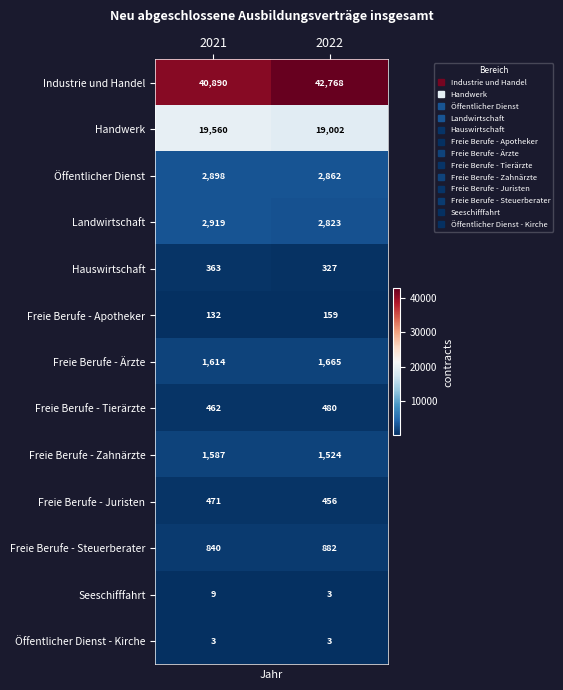

At which category is the sum across all series the highest?

2022